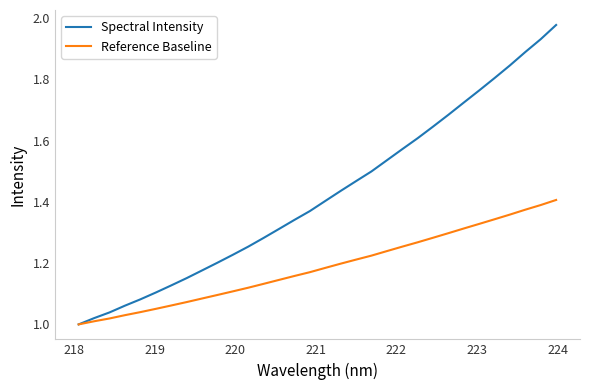

Rank the series by their maximum value, from highest to lowest.

Spectral Intensity, Reference Baseline